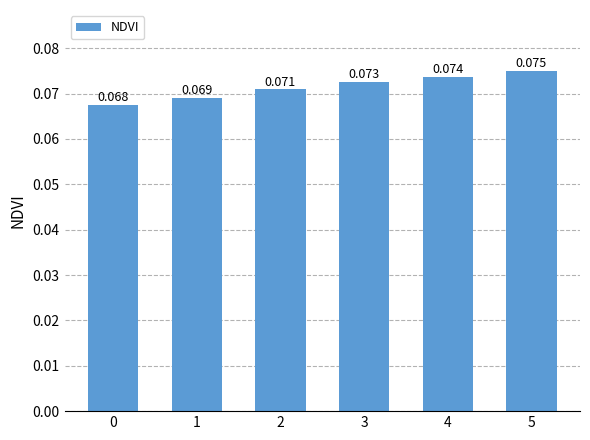

Does the chart contain stacked bars?

No